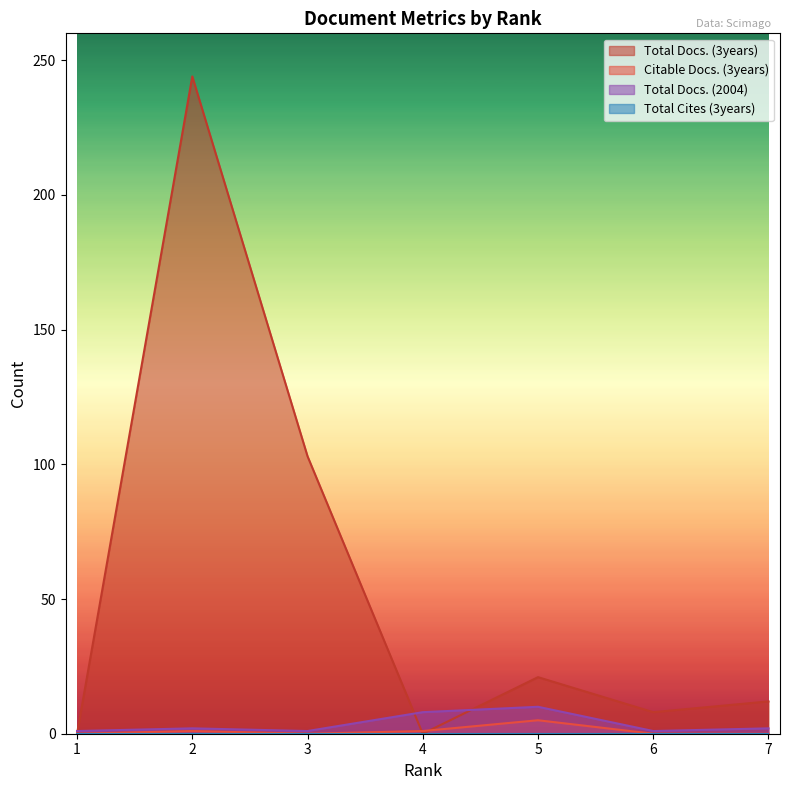

Which has a higher value, 4 or 3?

3